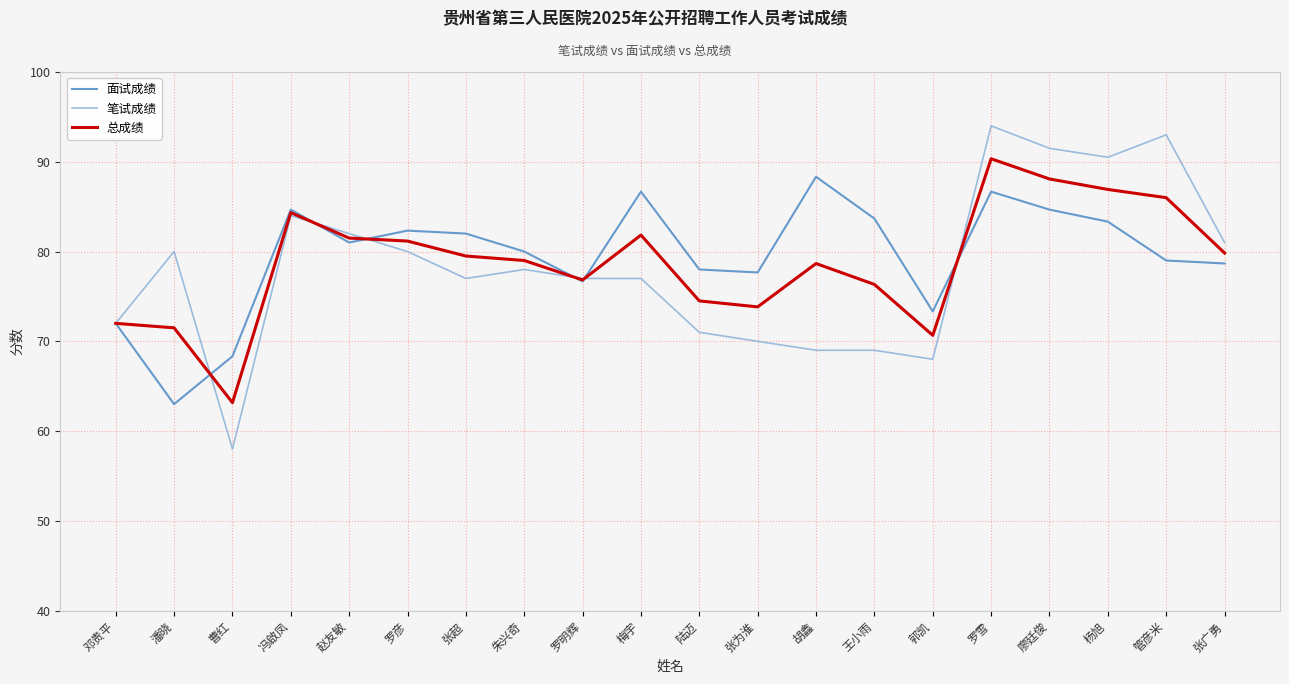

The value of 笔试成绩 at 潘晓 is 143.9. True or false?

False